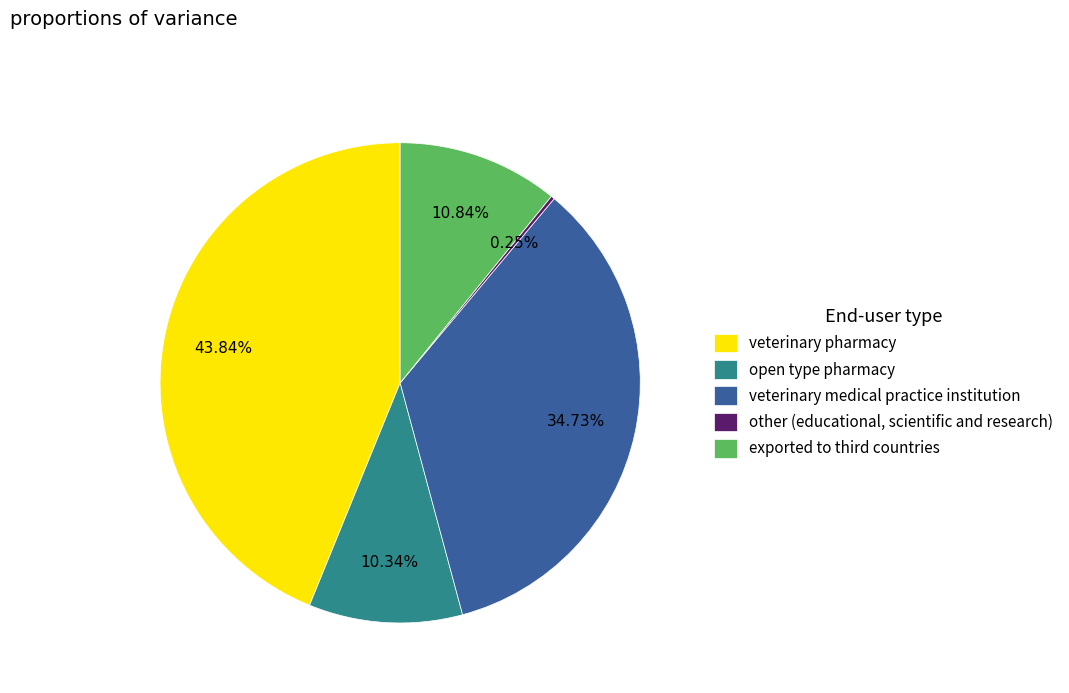

Which has a higher value, veterinary pharmacy or veterinary medical practice institution?

veterinary pharmacy